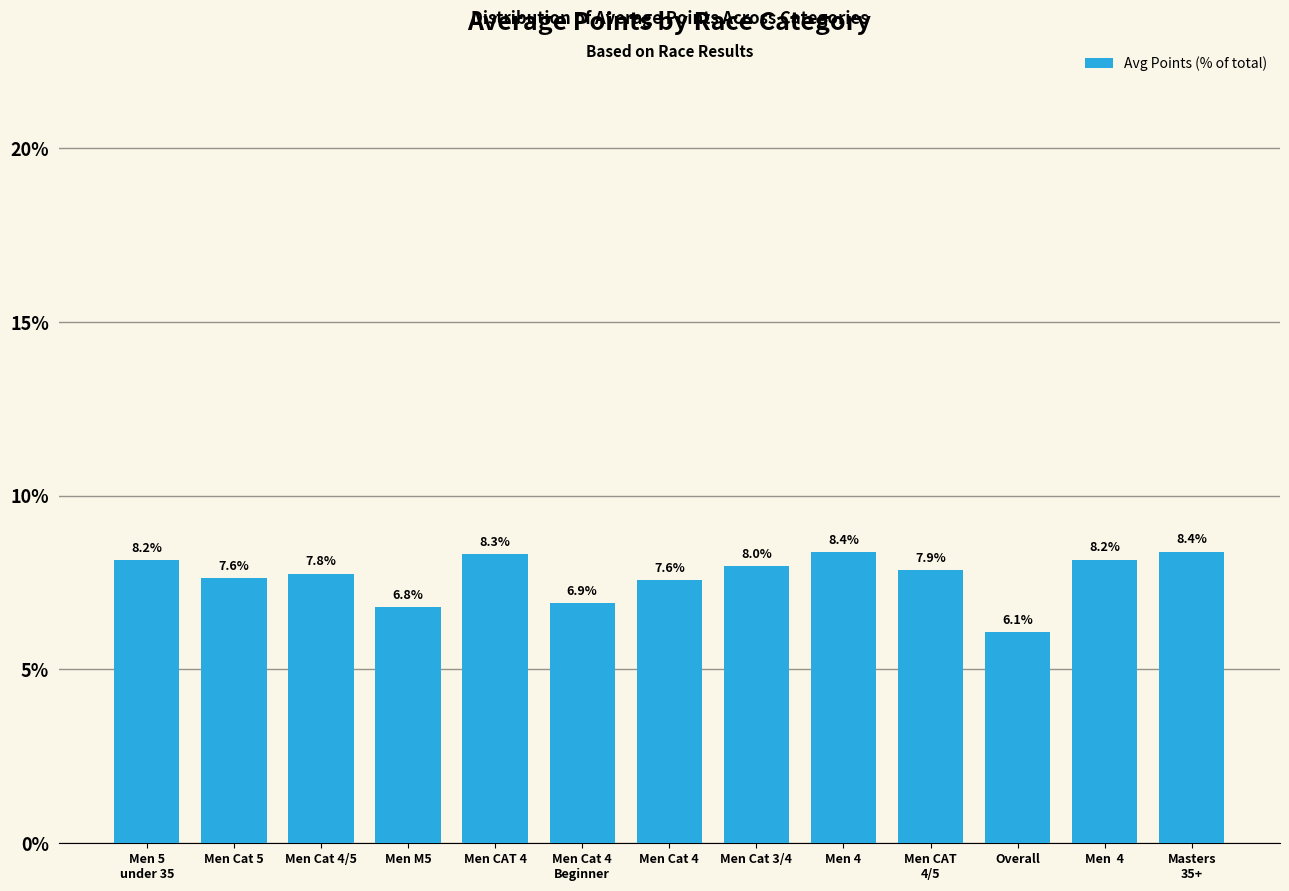

What is the label of the 10th bar from the left?

Men CAT
4/5